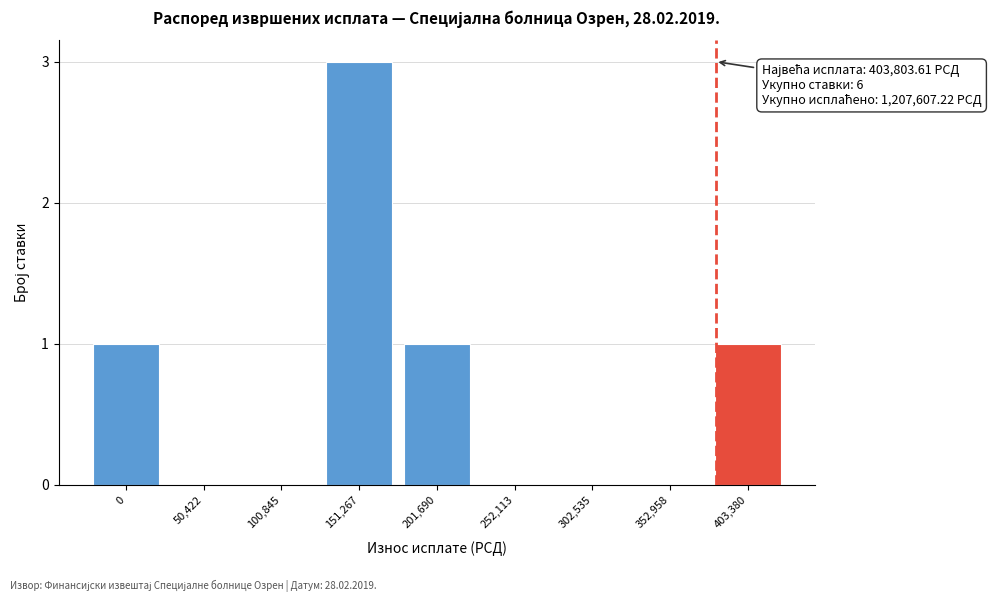

Reading left to right, list all the values displayed in this chart.

0=1	50,422=0	100,845=0	151,267=3	201,690=1	252,113=0	302,535=0	352,958=0	403,380=1